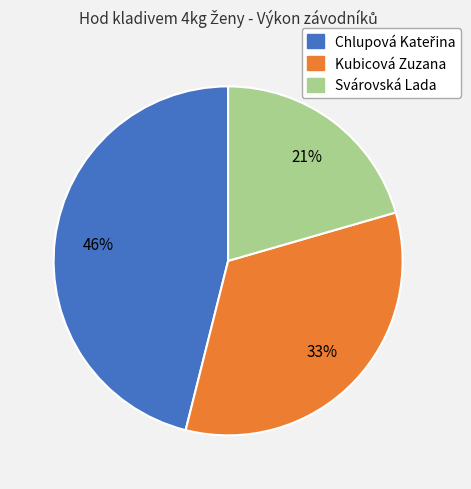

To the nearest percent, what is the combined percentage of Kubicová Zuzana and Svárovská Lada?

54%